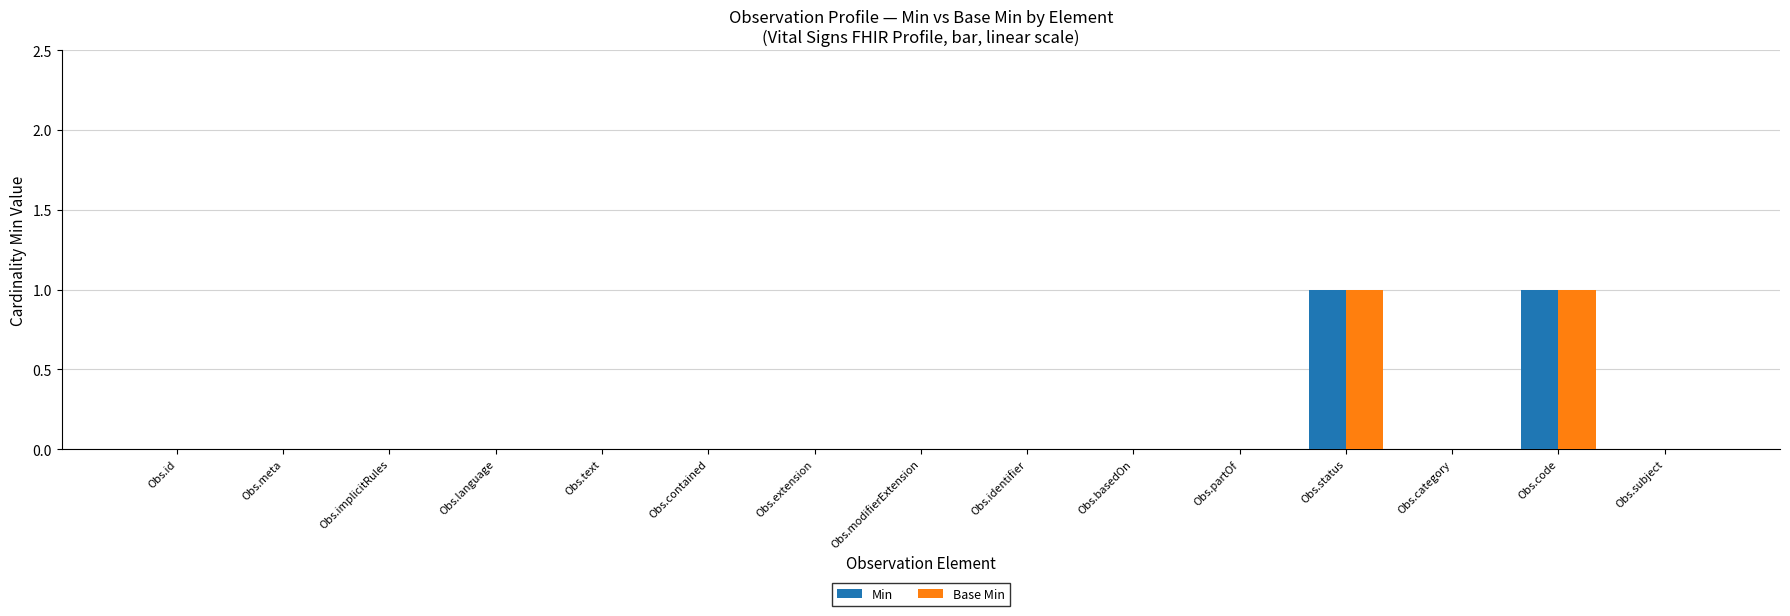

Is it true that Base Min equals 0 at Obs.text?

True